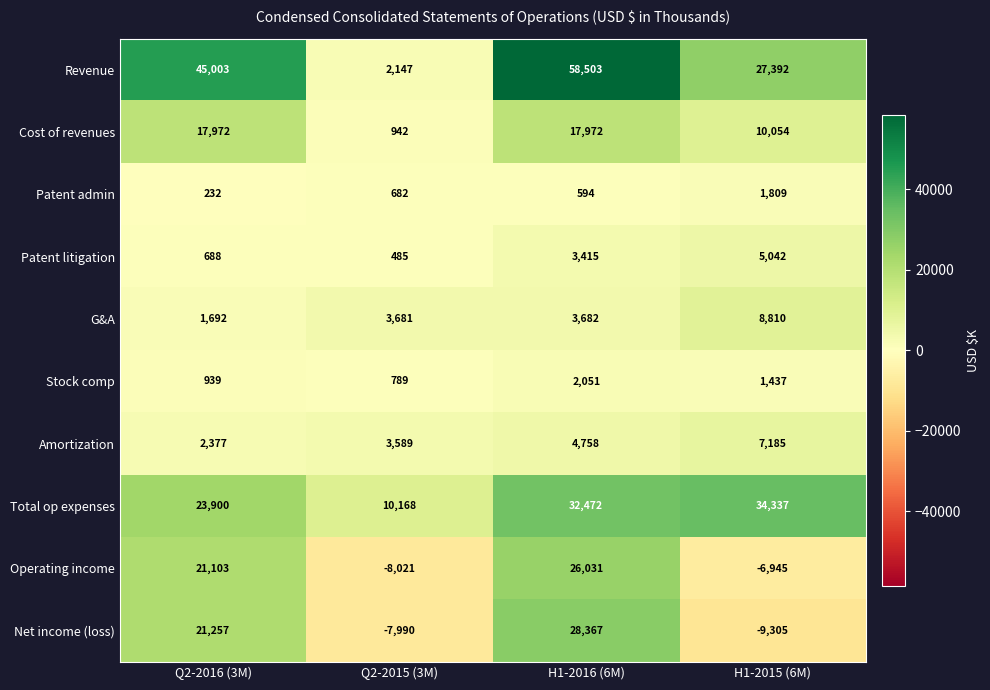

What is the minimum value shown in the chart?

-9305